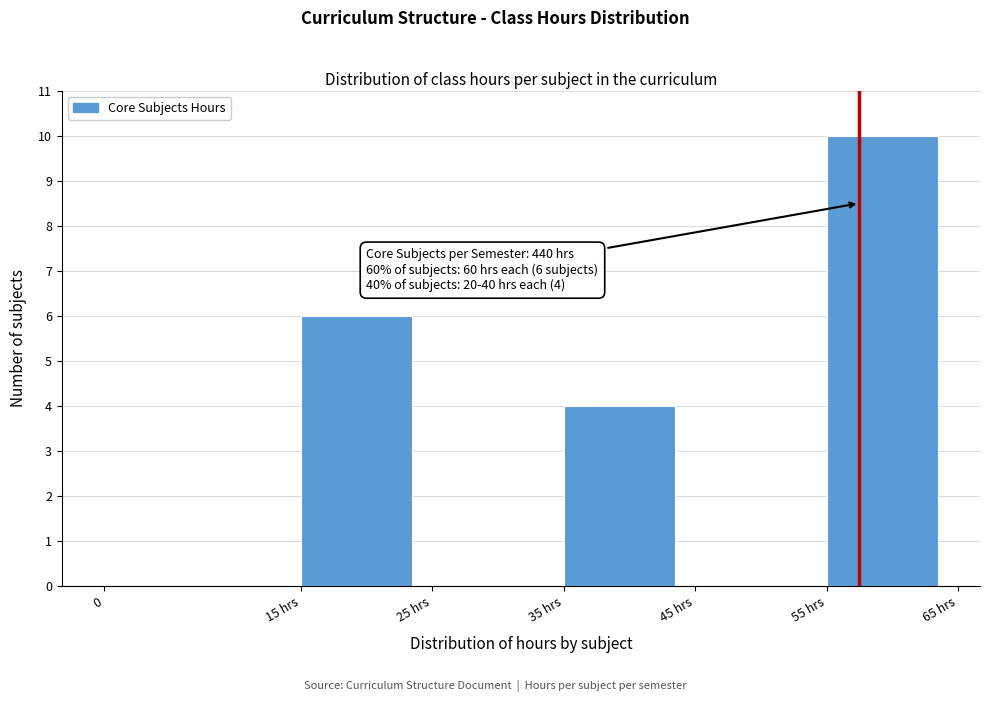

Reading left to right, extract all data points from this chart.

0=0	15 hrs=6	25 hrs=0	35 hrs=4	45 hrs=0	55 hrs=10